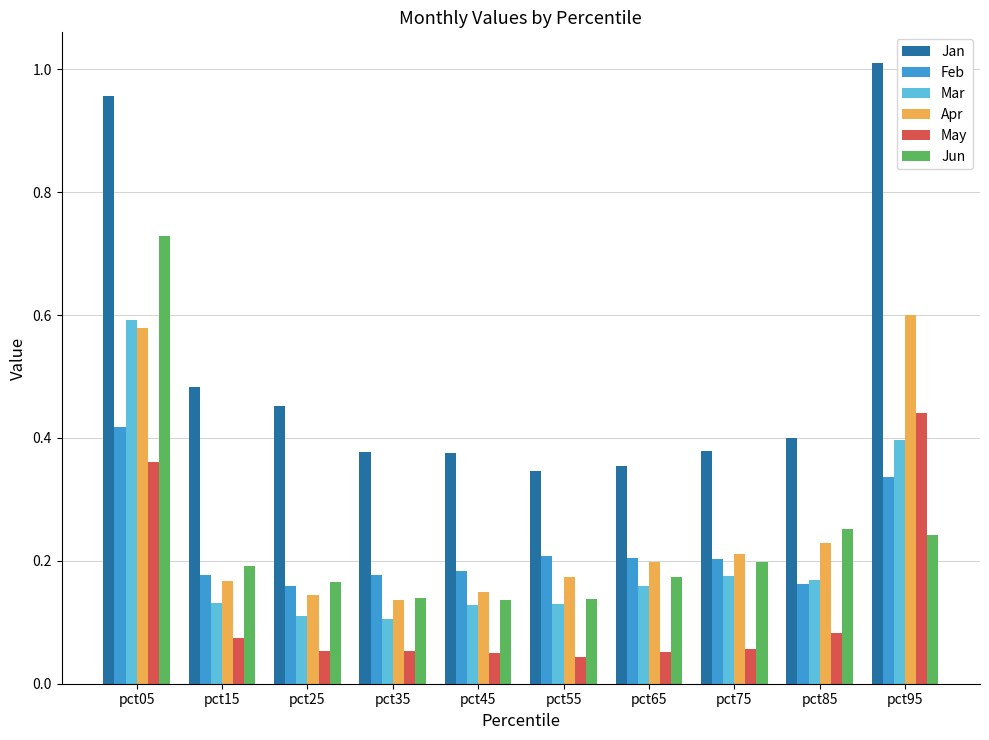

The Feb series shows 0.2 at pct45. True or false?

True